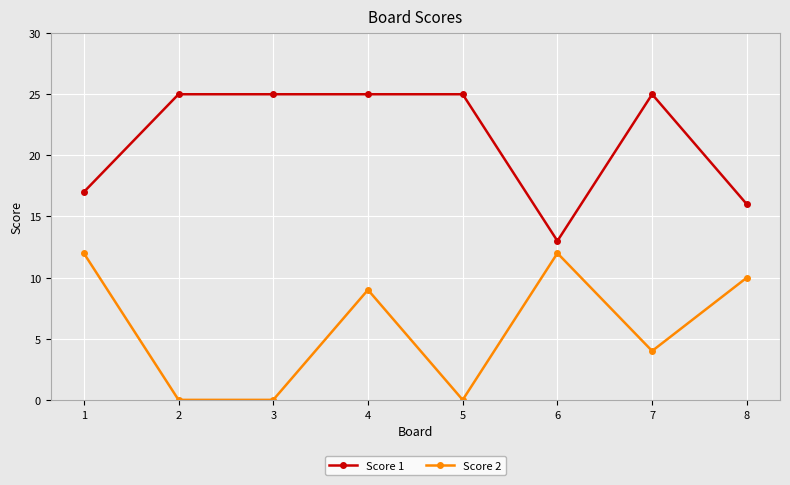

What is the average value of the Score 1 series?

21